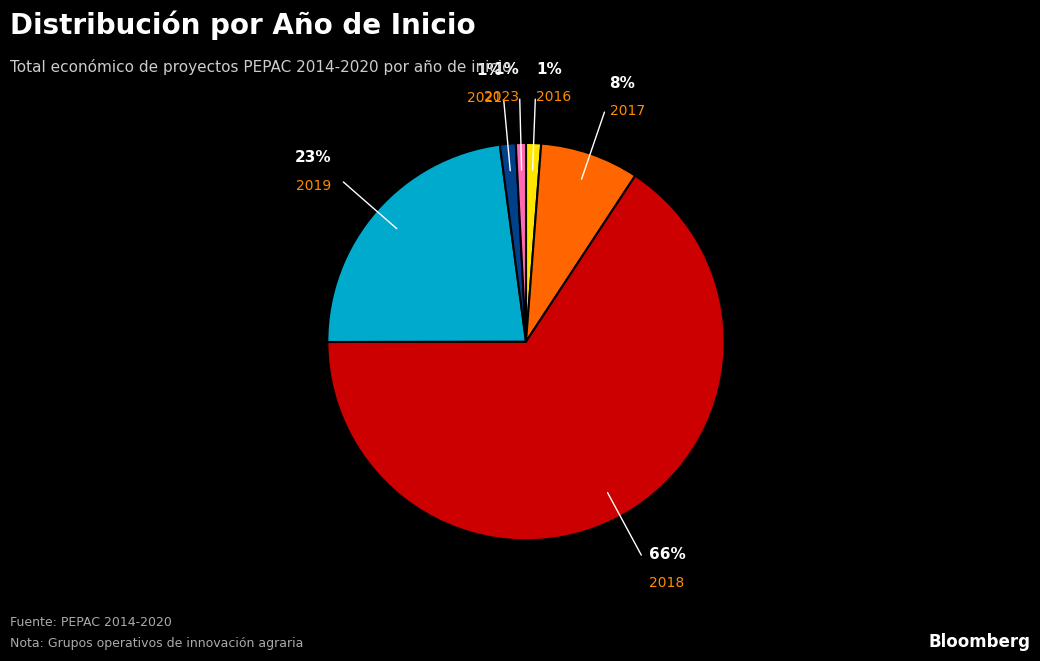

To the nearest percent, what is the difference between the largest and smallest slice percentages?

65%